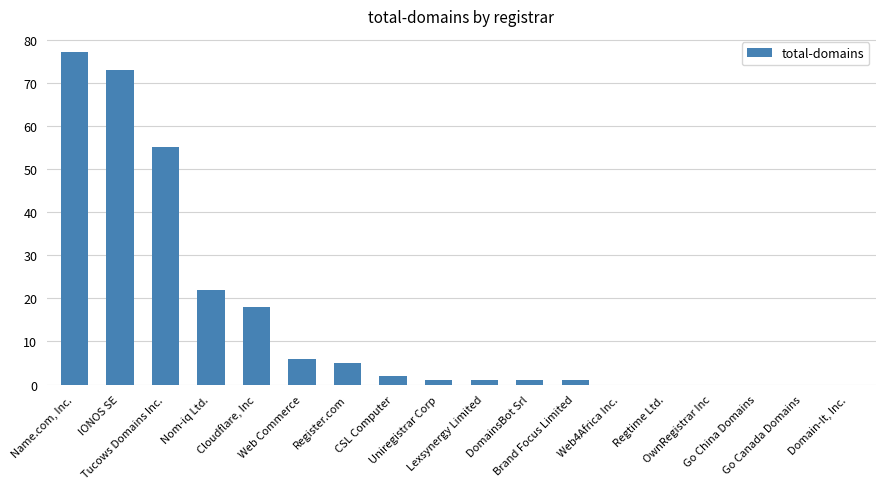

What is the sum of all values?

262